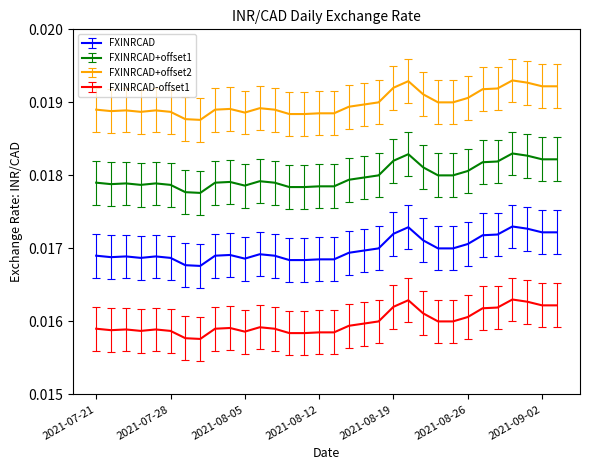

True or false: FXINRCAD-offset1 and FXINRCAD+offset1 cross at least once.

False